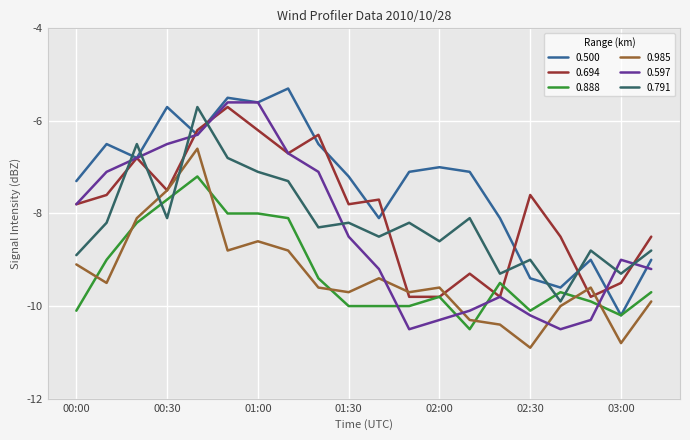

What is the smallest value displayed?

-10.9